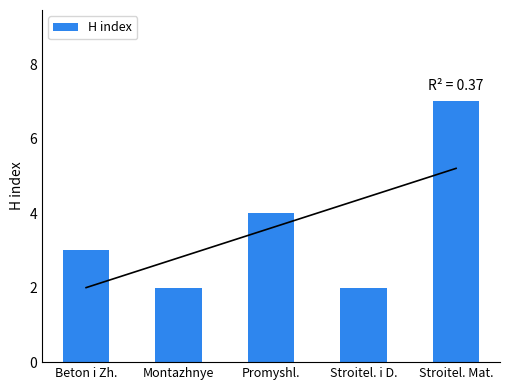

What is the value of the 4th bar from the left?

2